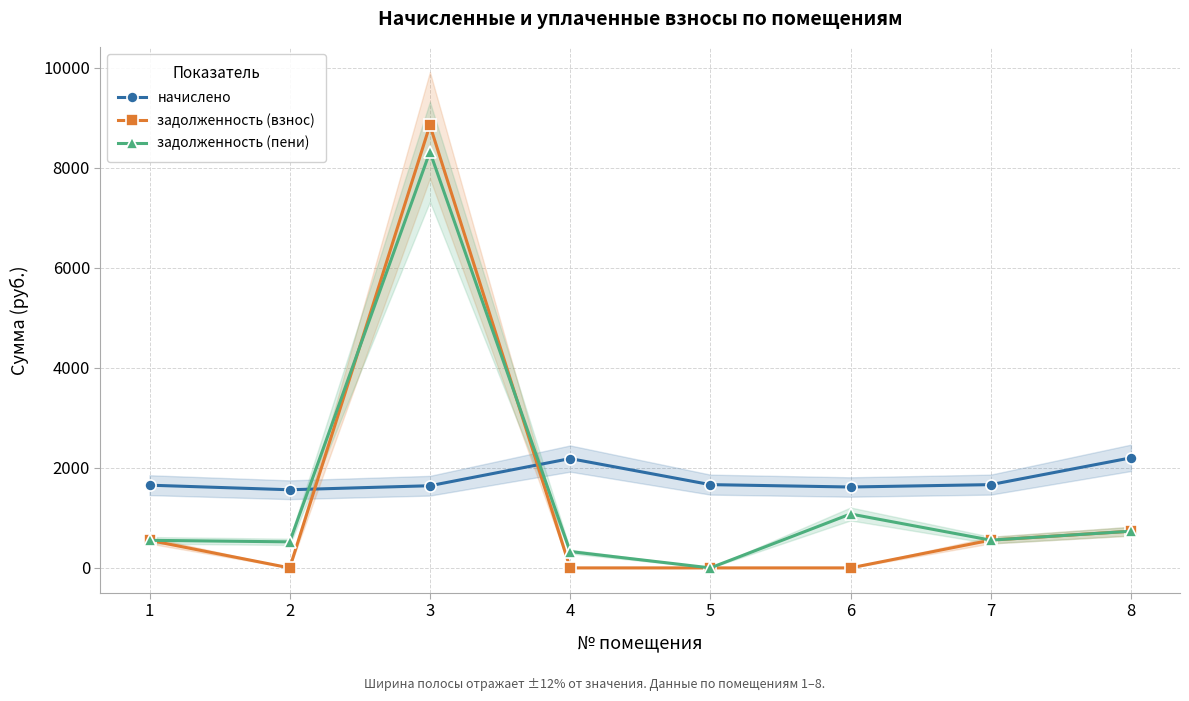

Rank the series at 3 from highest to lowest value.

задолженность (взнос), задолженность (пени), начислено